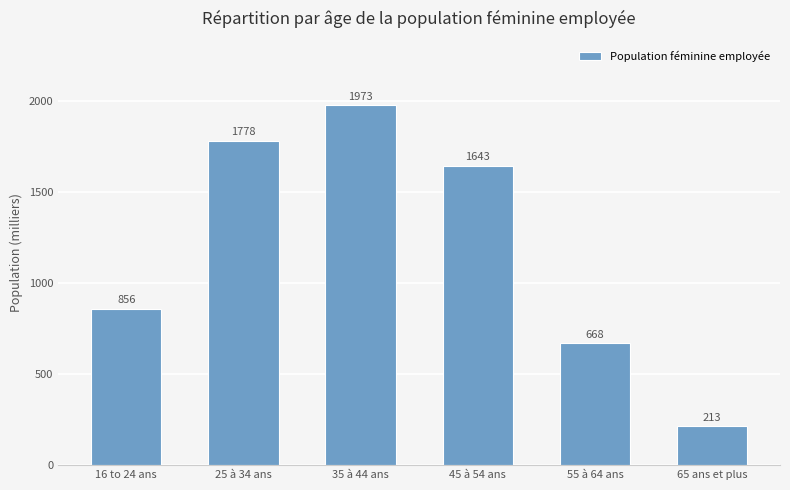

Is it true that the value at 16 to 24 ans is 1162?

False